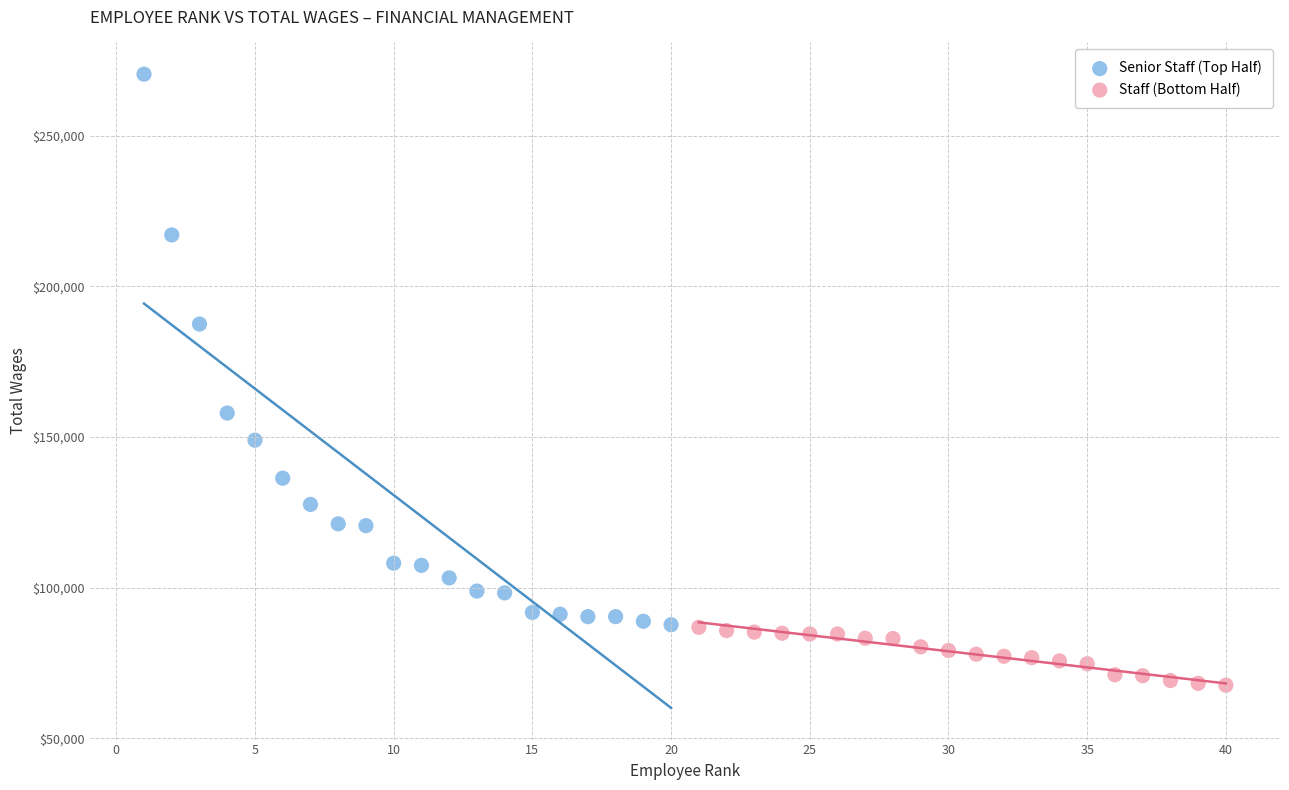

Which series contains the lowest Y value?

Staff (Bottom Half)